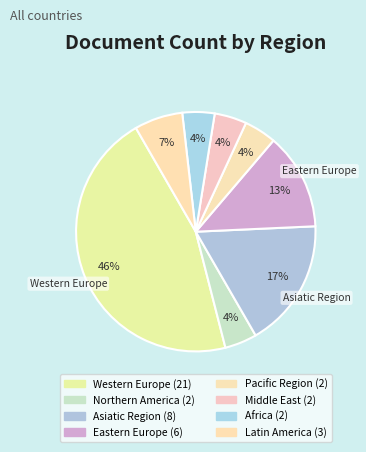

What is the change in value from Middle East to Latin America?

+1